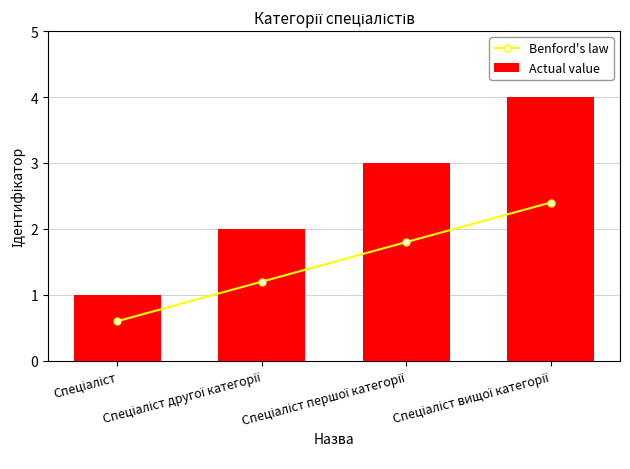

At how many categories does at least one series exceed 2?

2